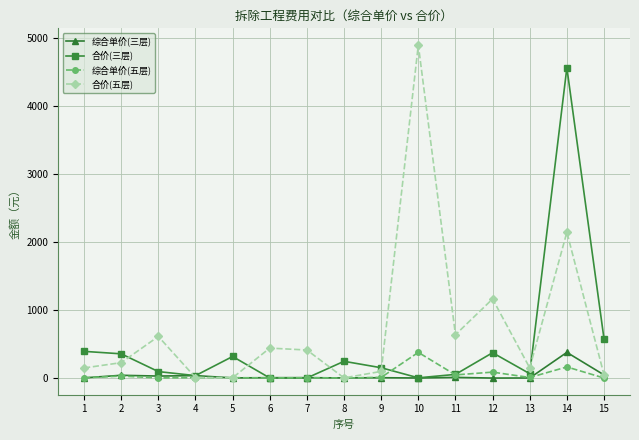

What is the greatest value displayed?

4891.6